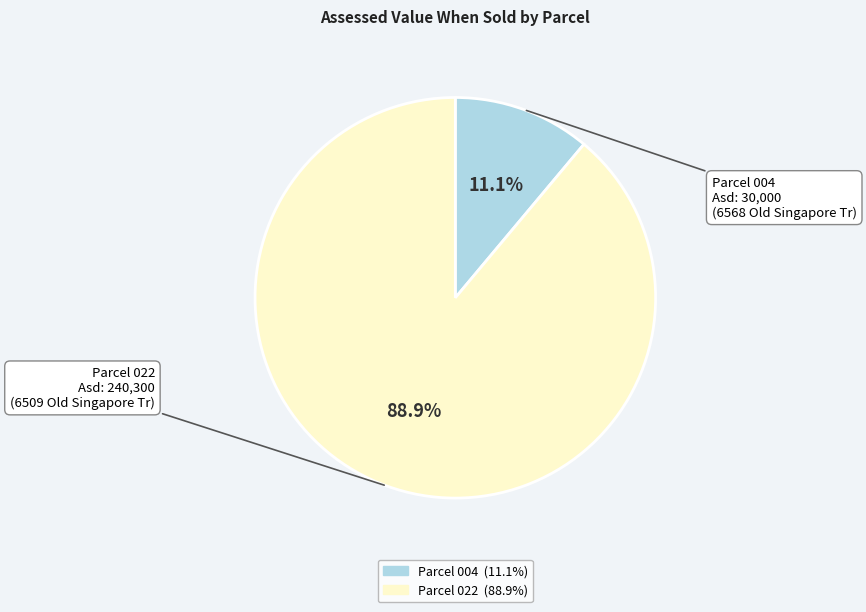

Does any single category account for the majority?

Yes